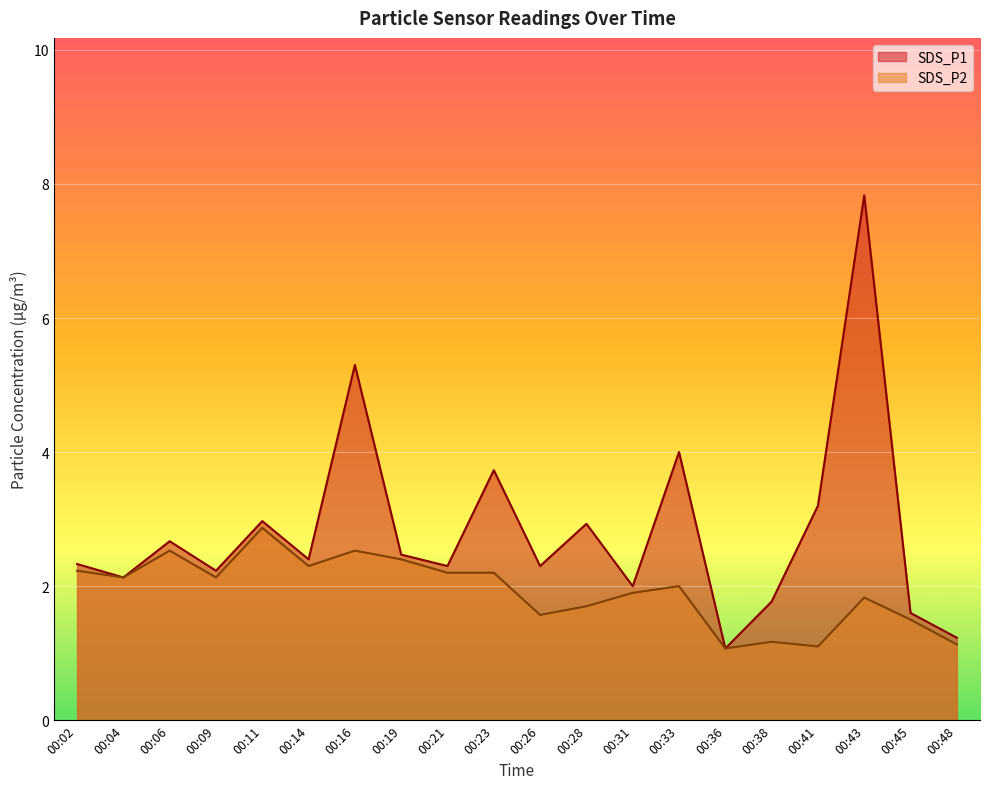

What is the total value across all series at 00:45?

3.1